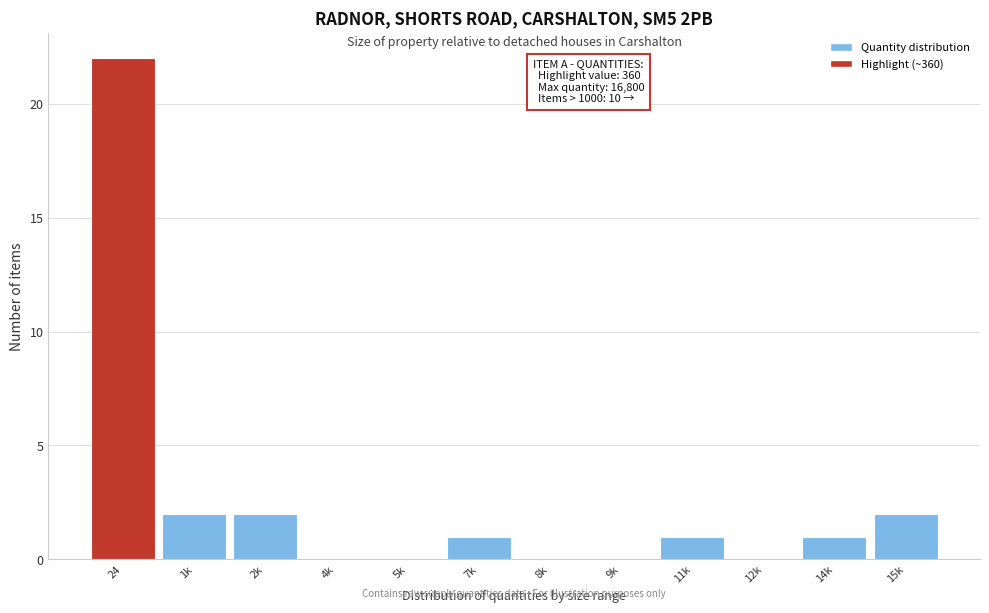

Reading left to right, transcribe all the data shown in this chart.

24=22	1k=2	2k=2	4k=0	5k=0	7k=1	8k=0	9k=0	11k=1	12k=0	14k=1	15k=2